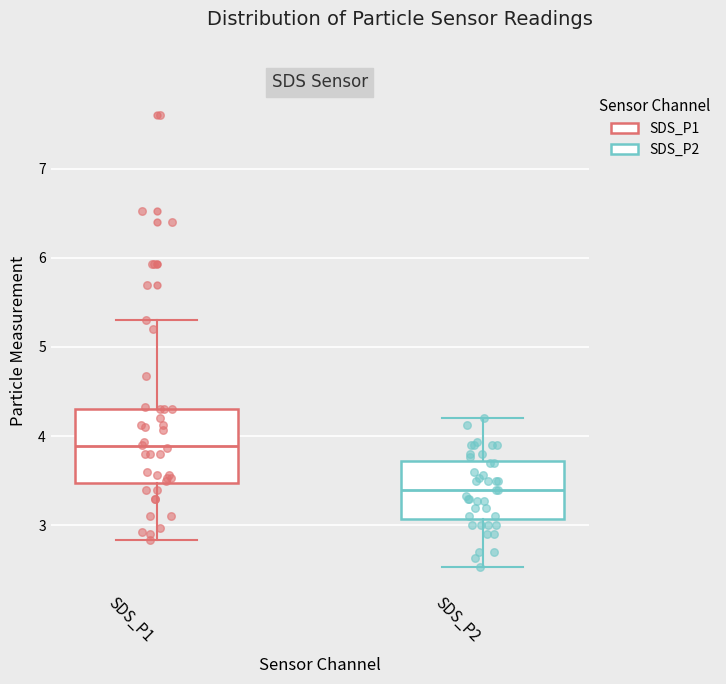

Which box is the tallest, from its lower edge to its upper edge?

SDS_P1